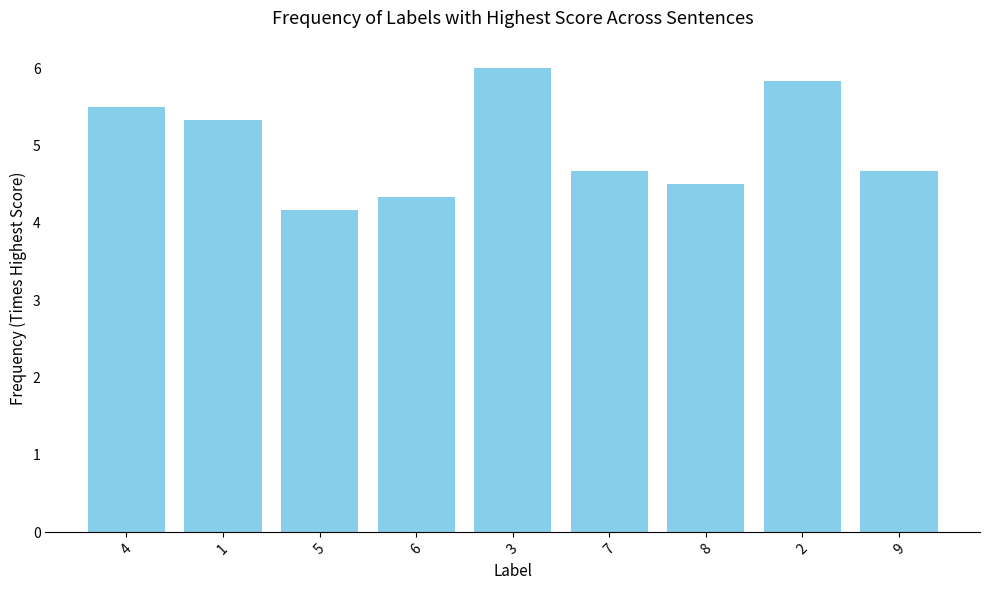

What is the minimum value shown in the chart?

4.2